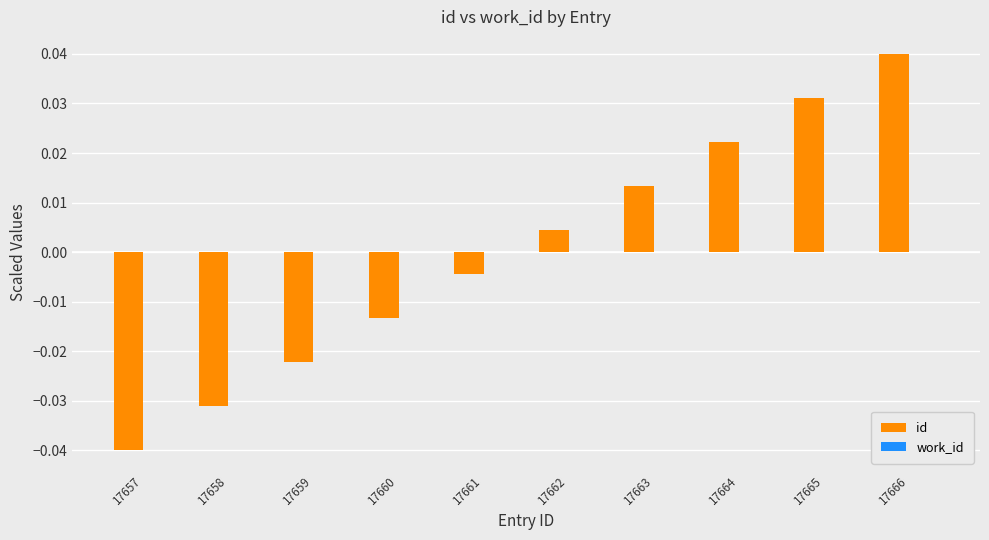

Which label corresponds to the smallest value in the chart?

17657